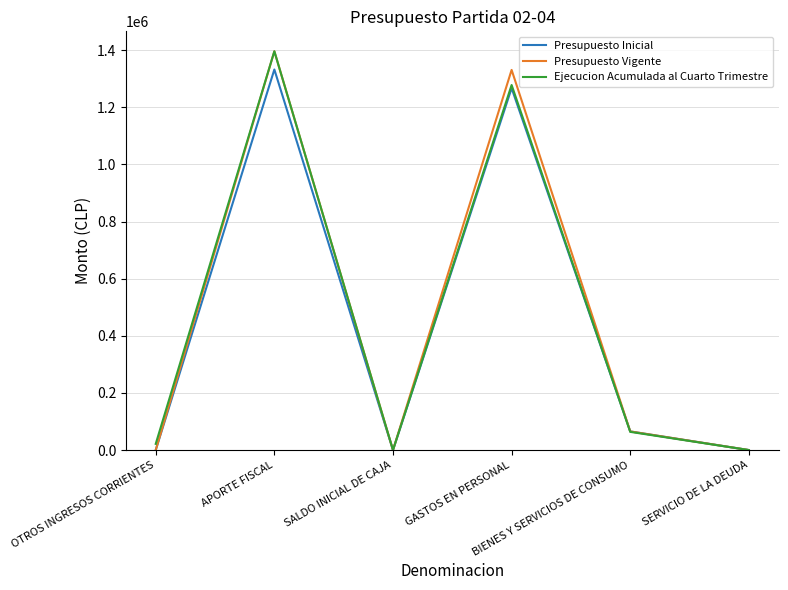

What is the maximum value for Presupuesto Vigente?

1396010